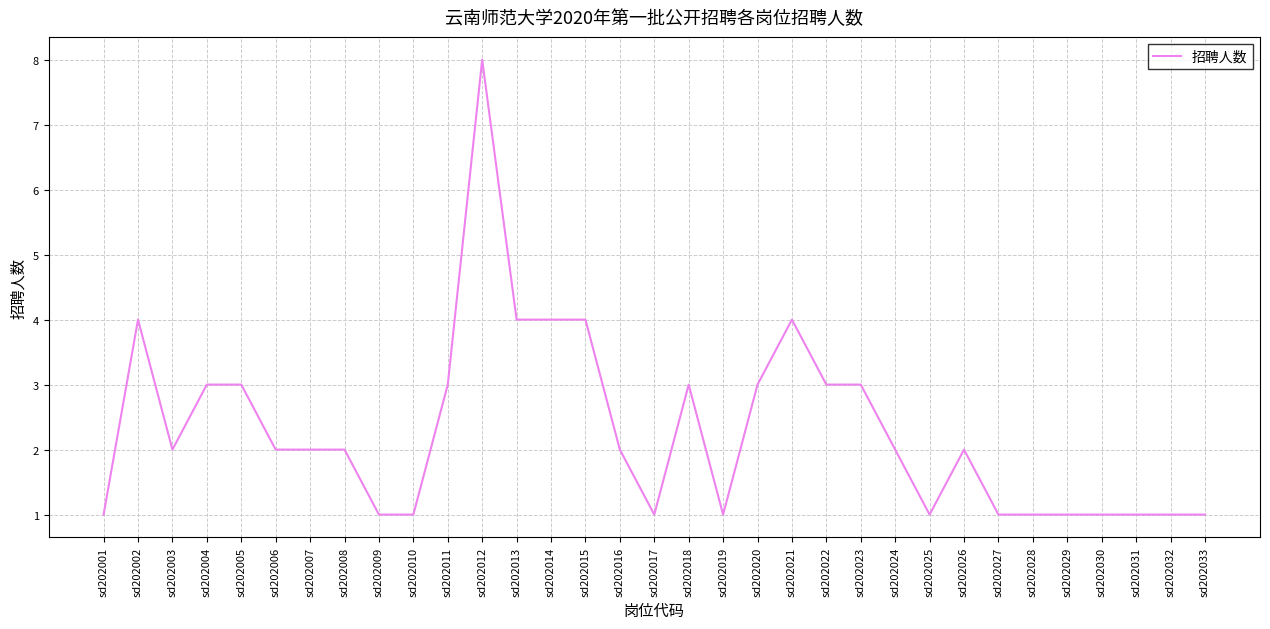

The chart shows a value of 1 at sd202030. True or false?

True